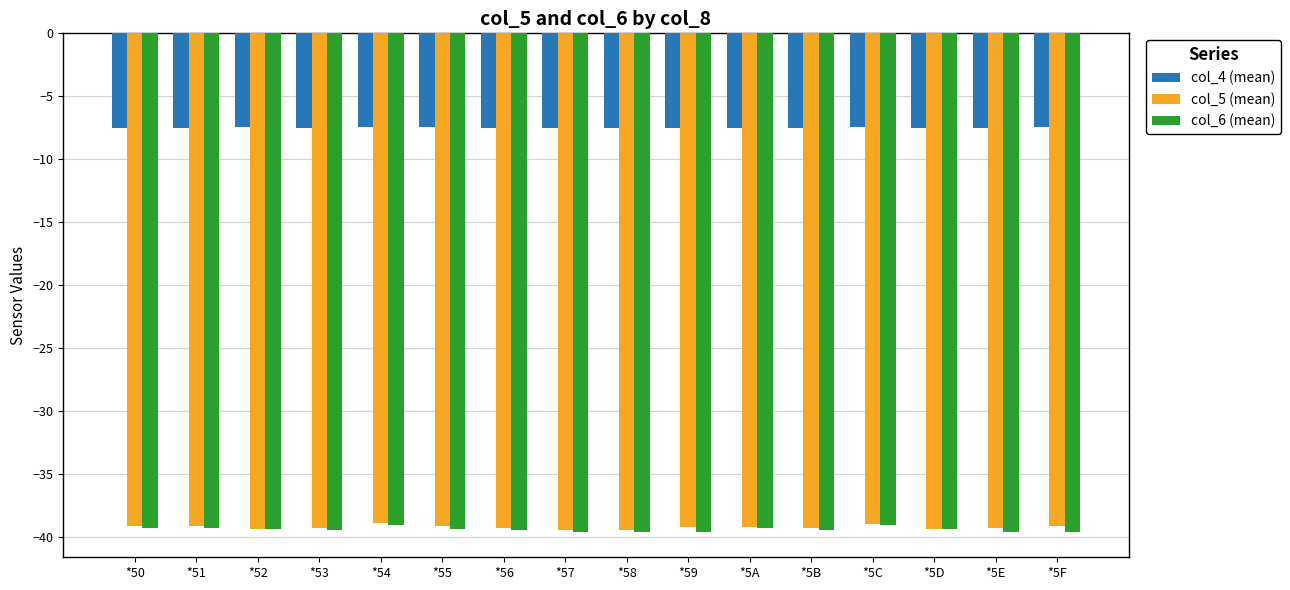

What is the total value across all series at *50?

-85.8